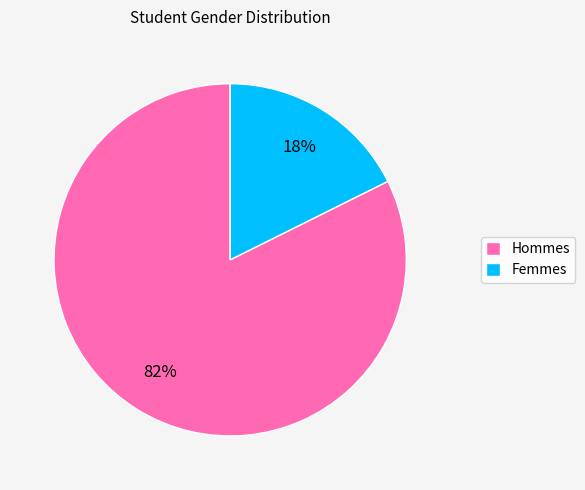

True or false: Hommes accounts for 97% of the total.

False